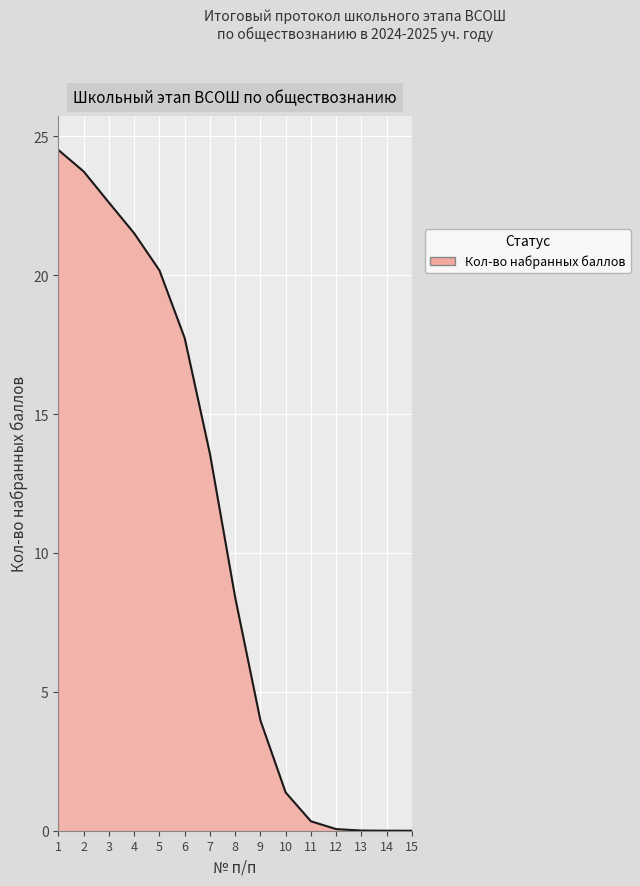

What is the maximum value shown in the chart?

24.5